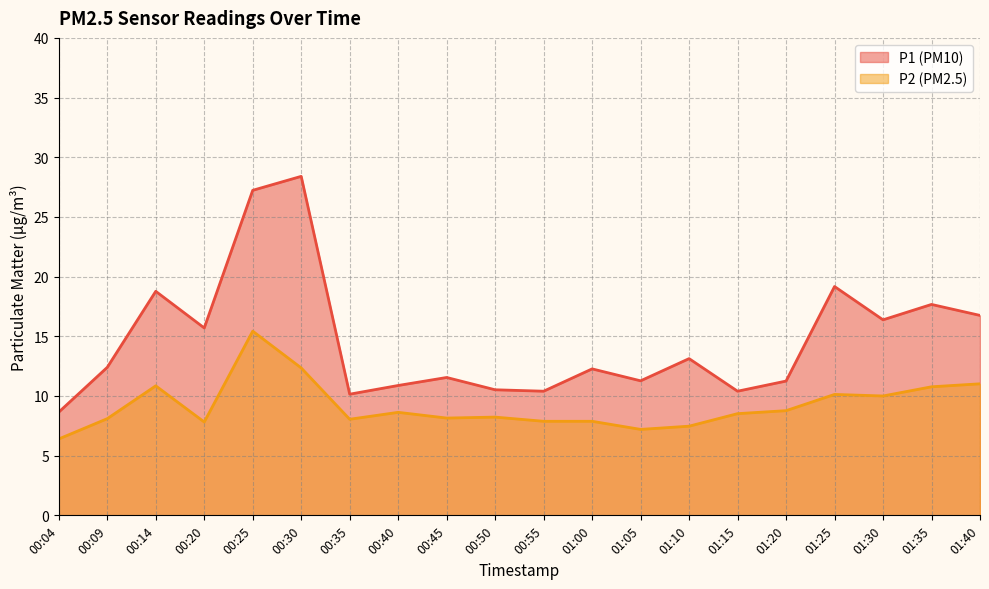

What is the difference between the highest and lowest values at 01:10?

5.7